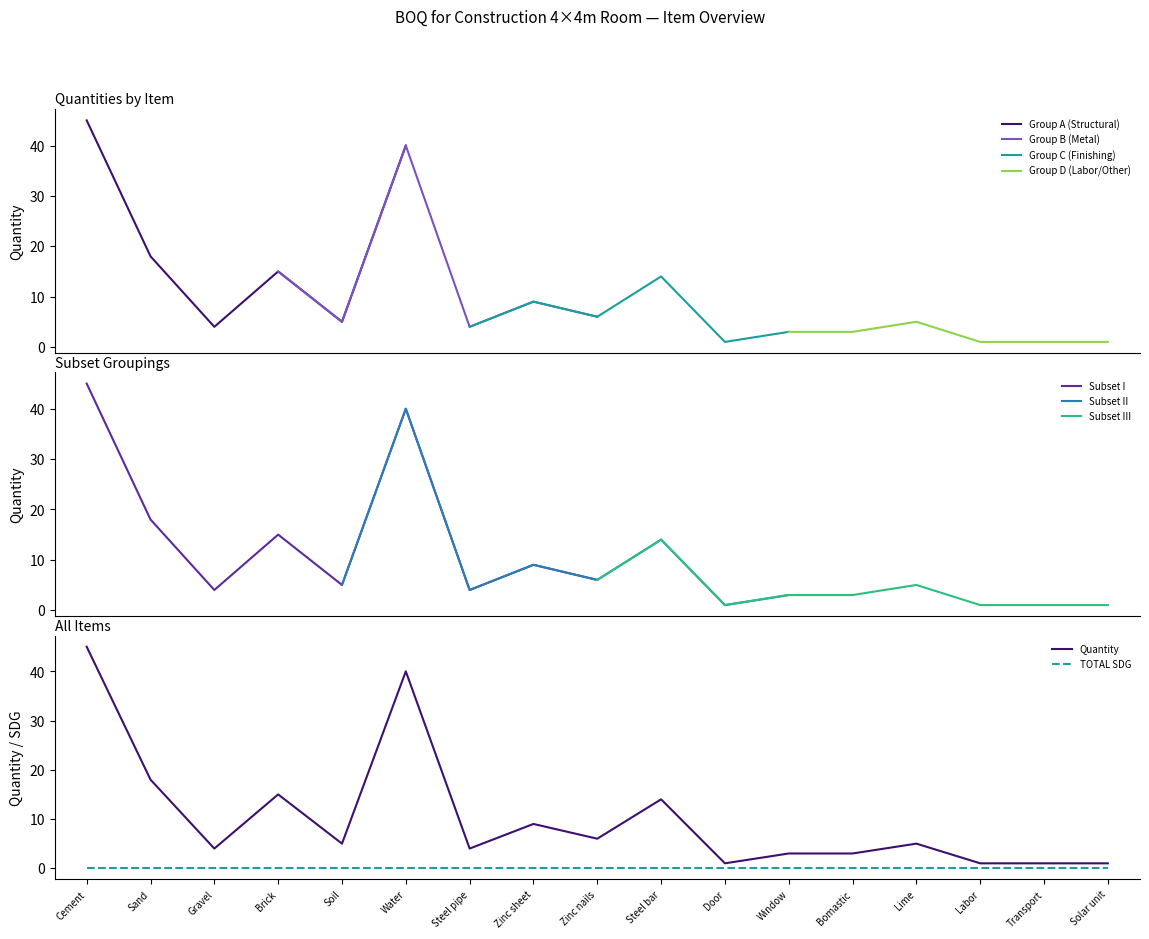

The TOTAL SDG series shows 0 at Transport. True or false?

True